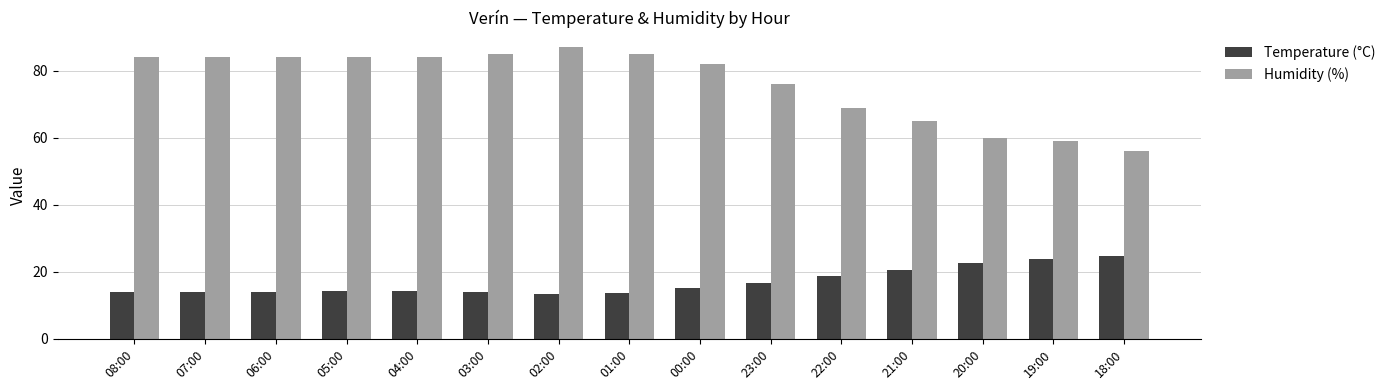

How many data points in Humidity (%) are less than 84?

7